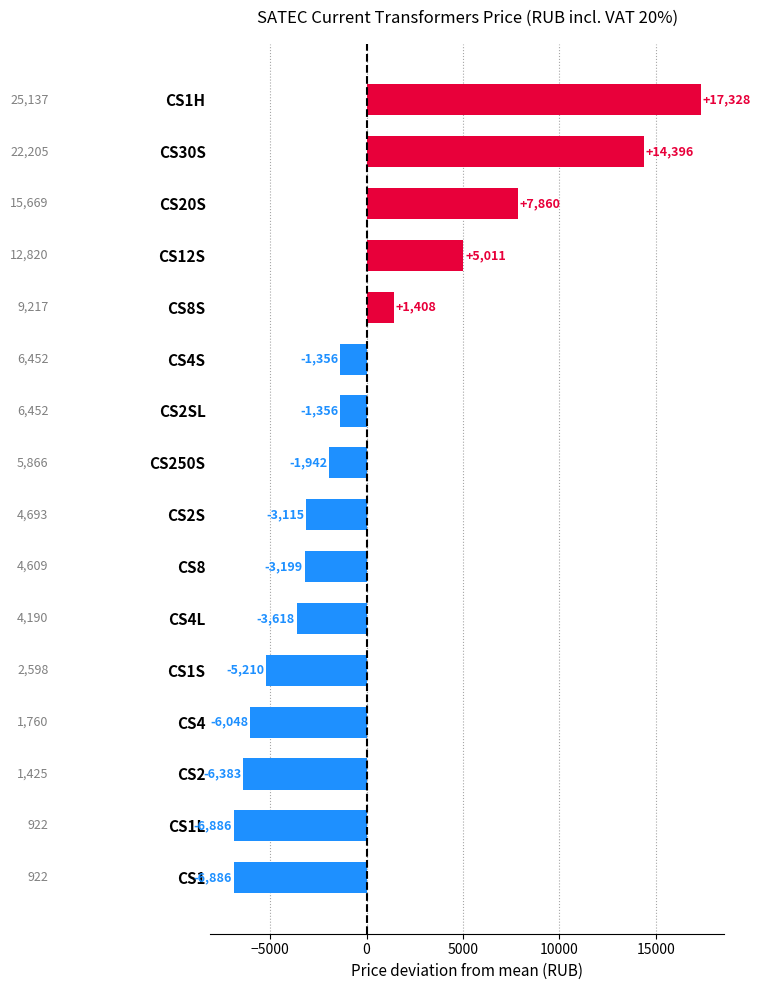

Does the chart contain stacked bars?

No